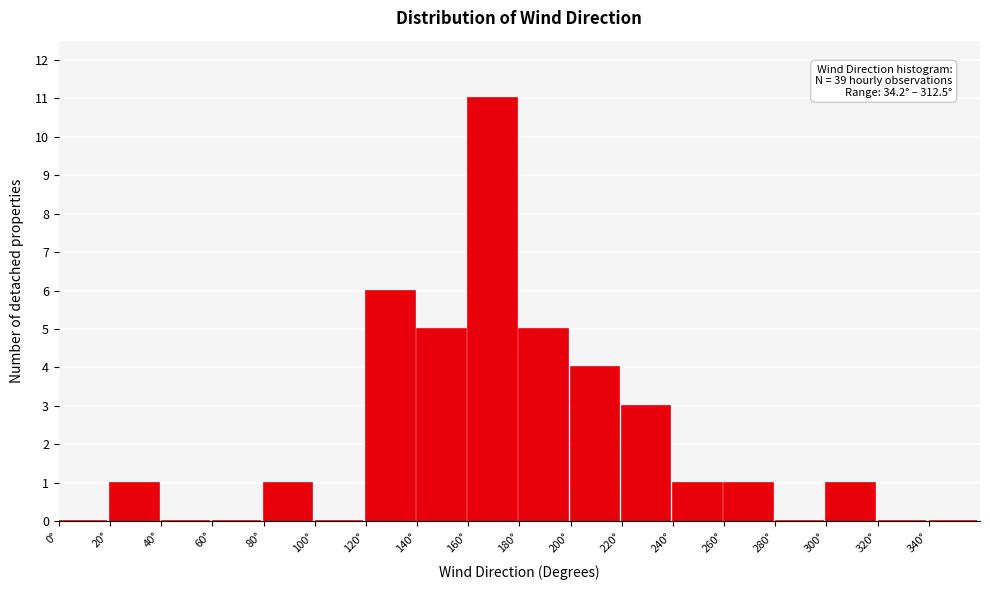

Over which range of the x-axis is the bar tallest?

160 to 180